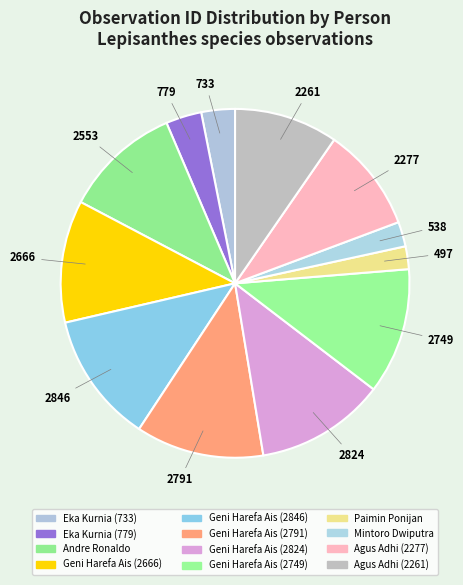

Which category has the biggest portion of the pie?

Geni Harefa Ais (2846)